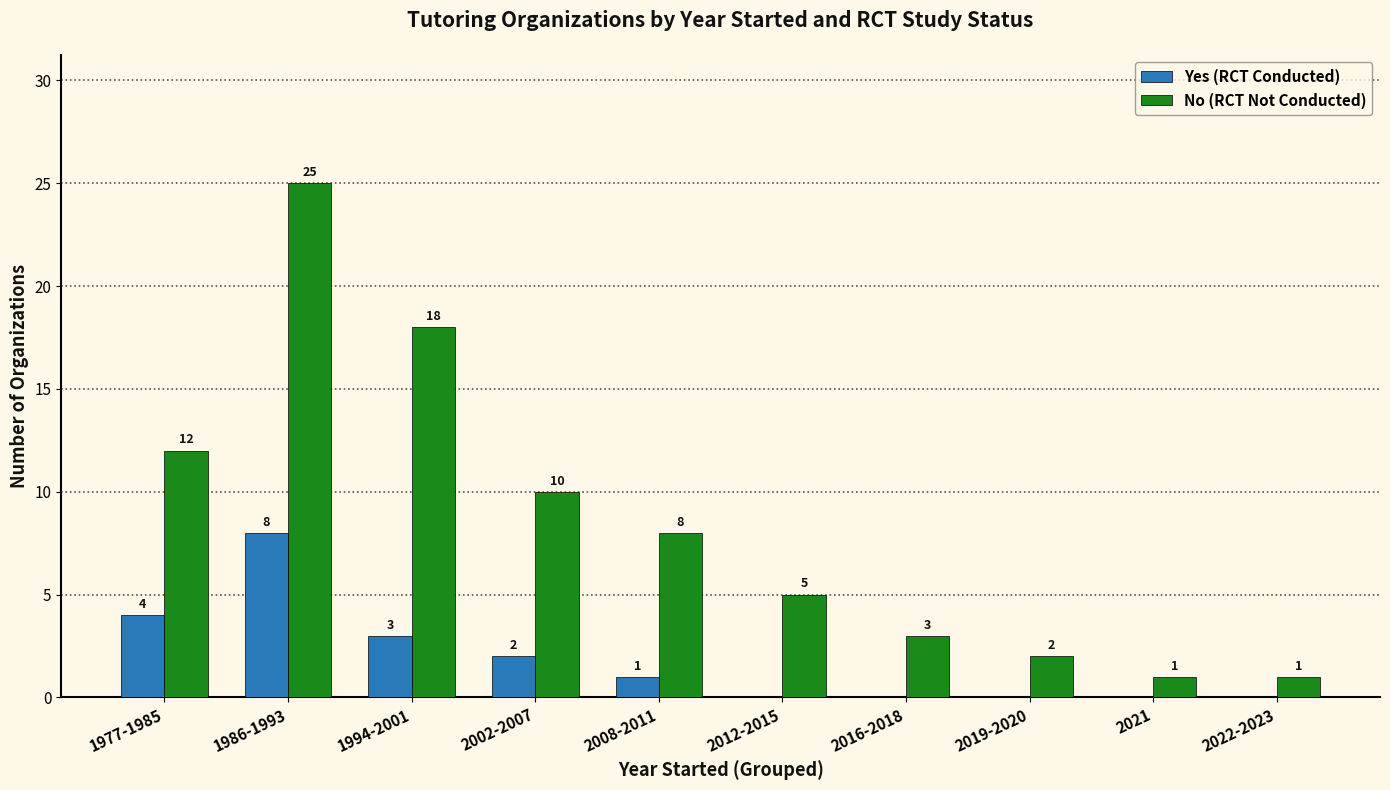

The value of Yes (RCT Conducted) at 2022-2023 is 5. True or false?

False